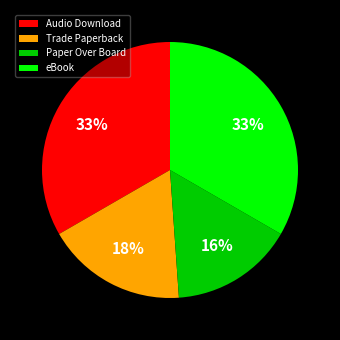

How many slices are in this pie chart?

4